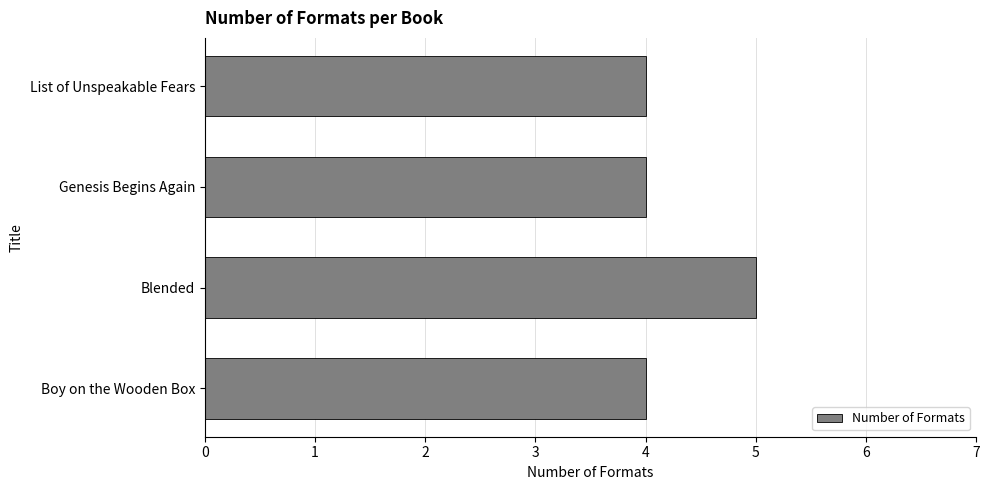

Which label corresponds to the largest value in the chart?

Blended